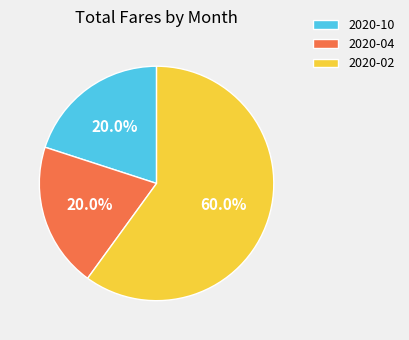

To the nearest percent, what percentage of the pie is 2020-10?

20%